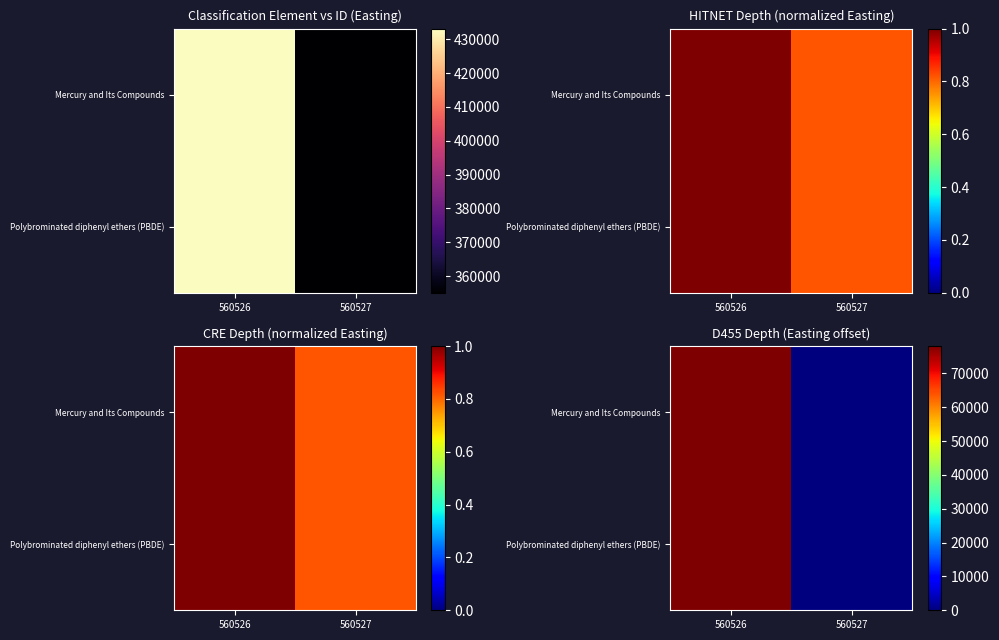

Is it true that Polybrominated diphenyl ethers (PBDE) equals 0 at 560527?

True